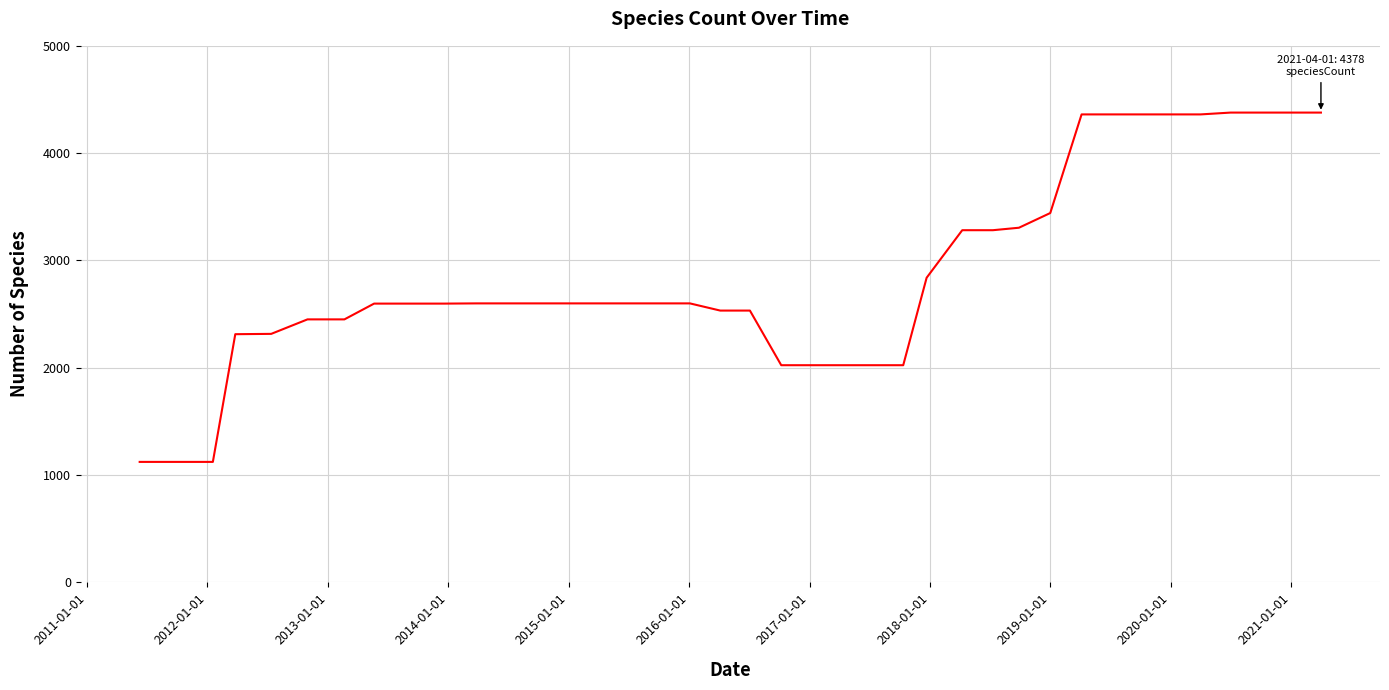

What is the greatest value displayed?

4378